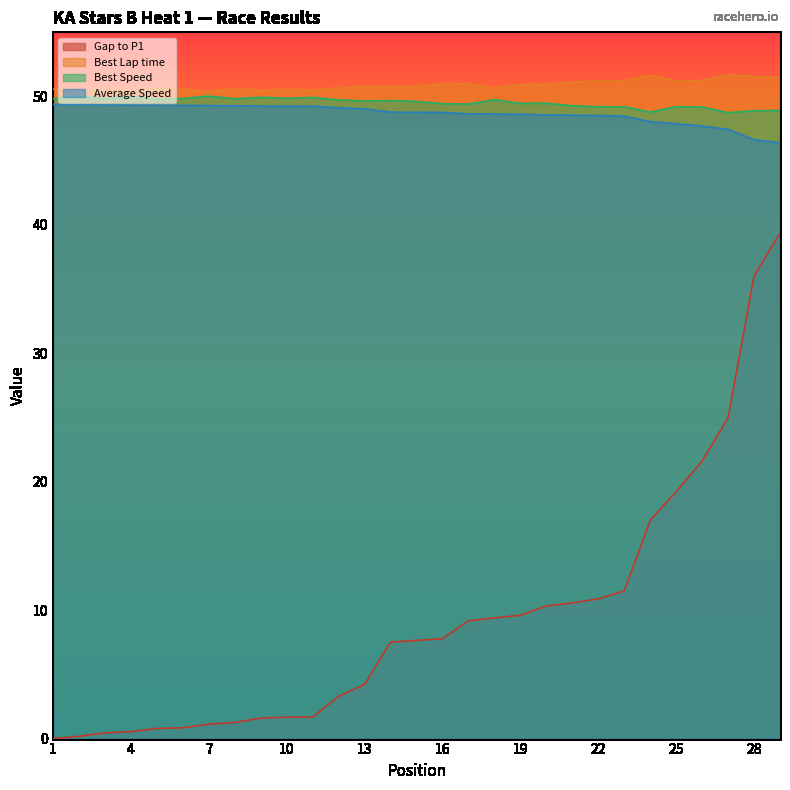

How many lines are shown in the chart?

4